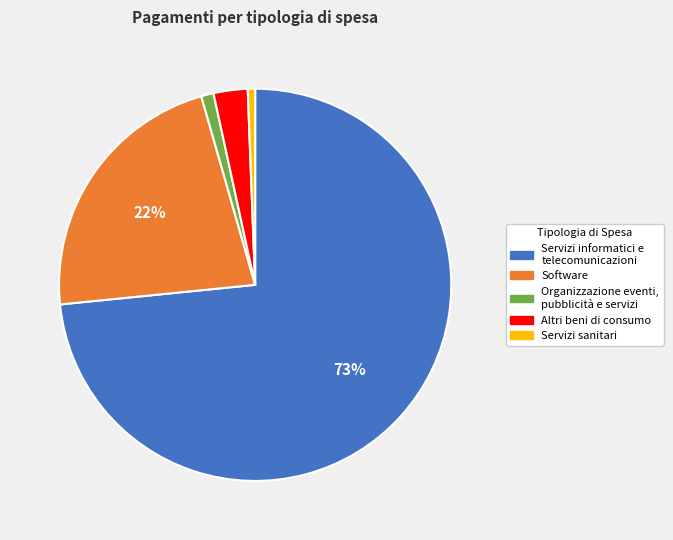

Does any single category account for the majority?

Yes